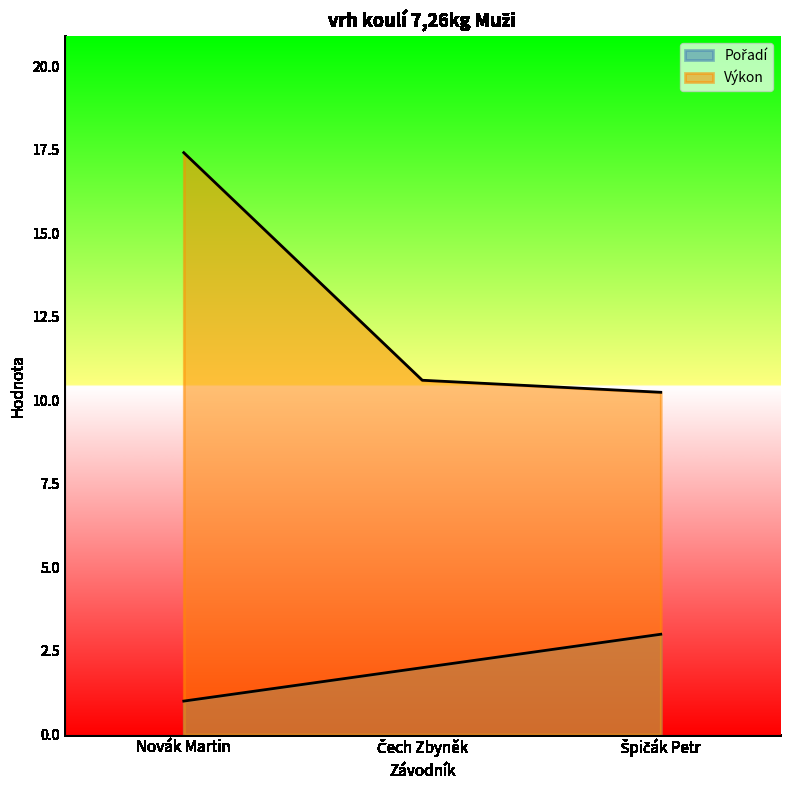

Which has a higher value, Čech Zbyněk or Novák Martin?

Čech Zbyněk